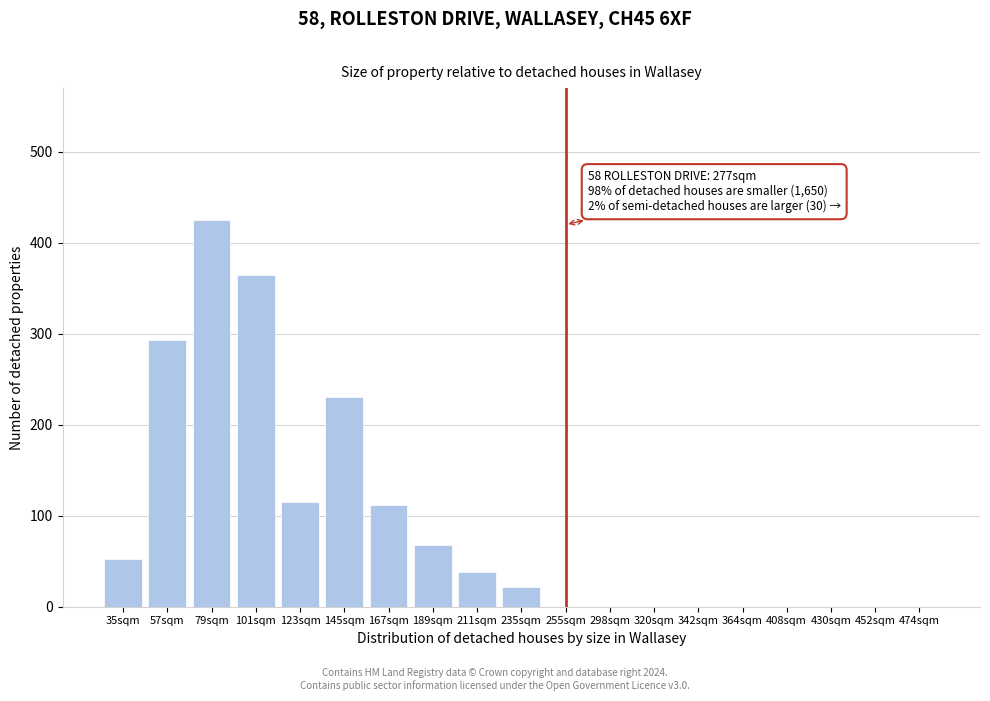

Reading left to right, list all the values displayed in this chart.

35sqm=52	57sqm=293	79sqm=425	101sqm=365	123sqm=115	145sqm=230	167sqm=112	189sqm=68	211sqm=38	235sqm=22	255sqm=0	298sqm=0	320sqm=0	342sqm=0	364sqm=0	408sqm=0	430sqm=0	452sqm=0	474sqm=0